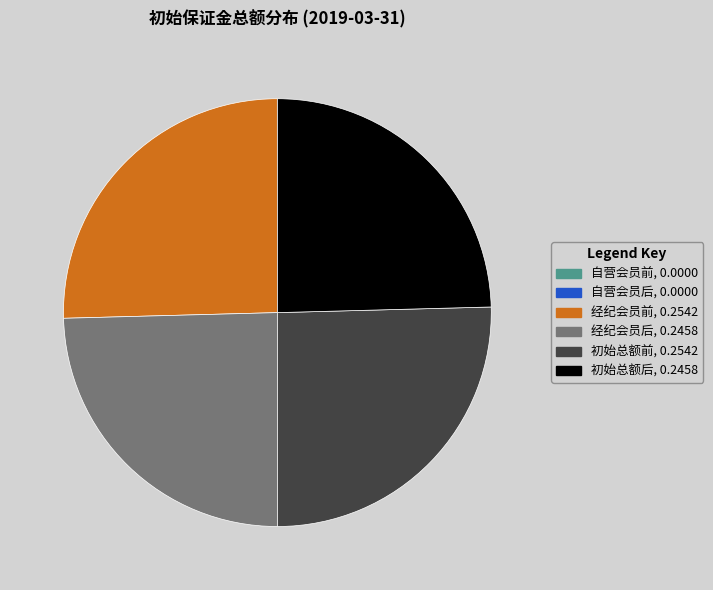

Is there any slice that represents more than half of the pie?

No